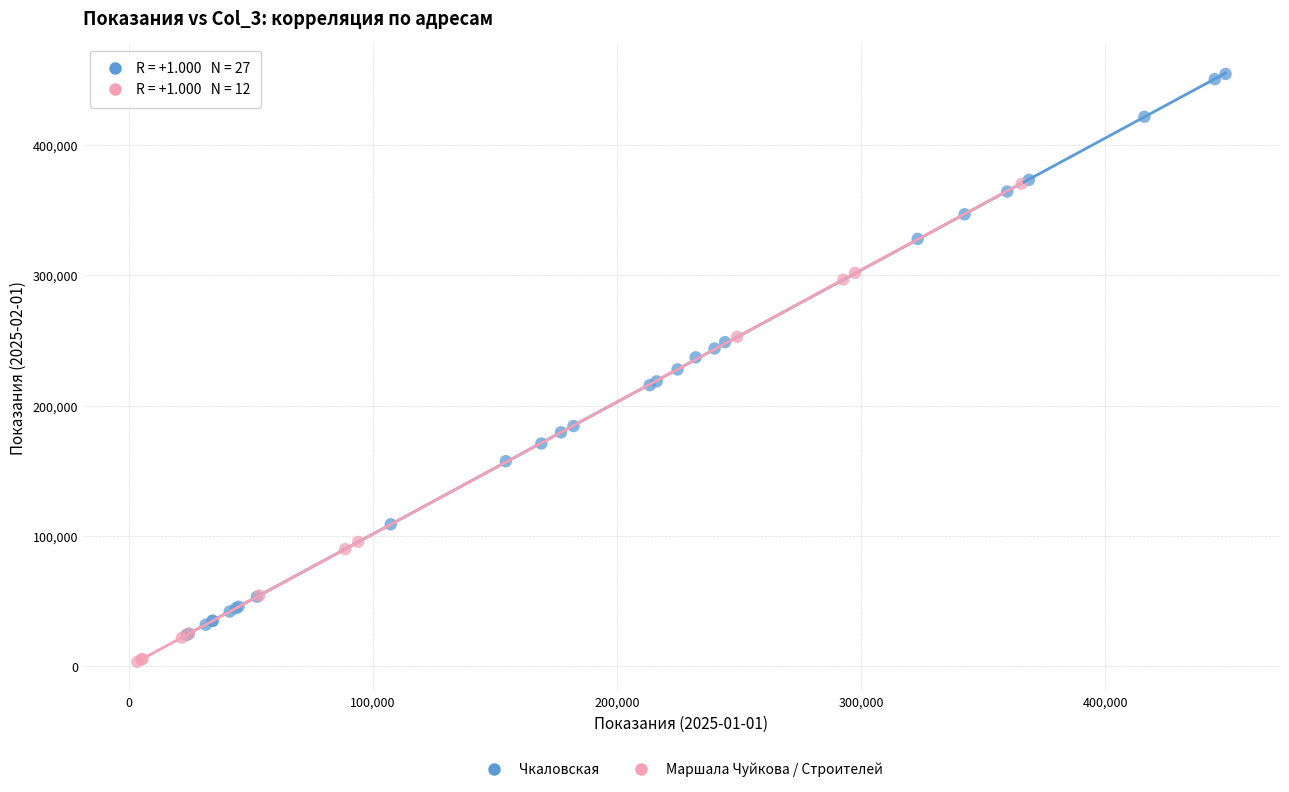

Which series has the widest spread of Y values?

Чкаловская